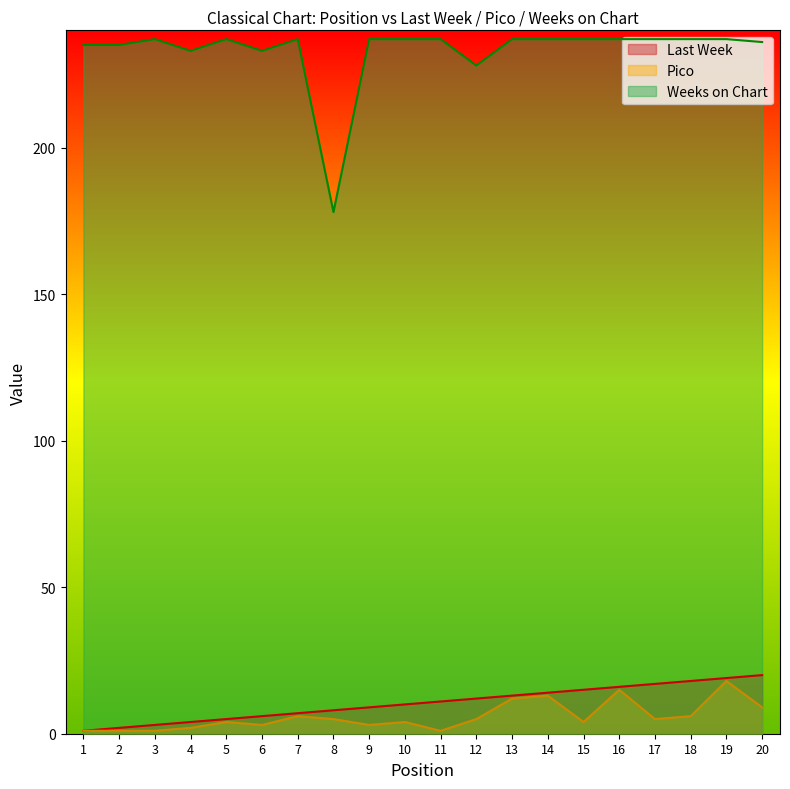

List the labels in order of Weeks on Chart value, smallest first.

8, 12, 4, 6, 1, 2, 20, 3, 5, 7, 9, 10, 11, 13, 14, 15, 16, 17, 18, 19